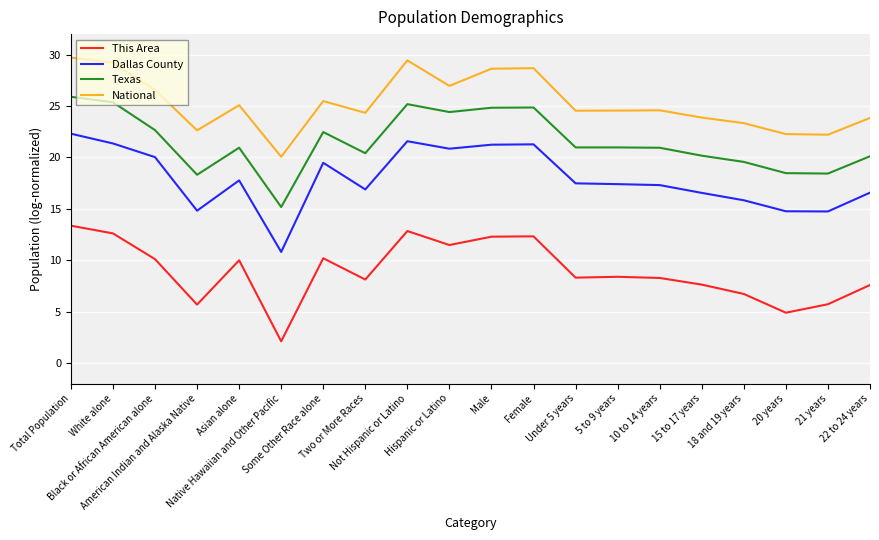

What is the spread (max minus min) of values at Some Other Race alone?

15.3